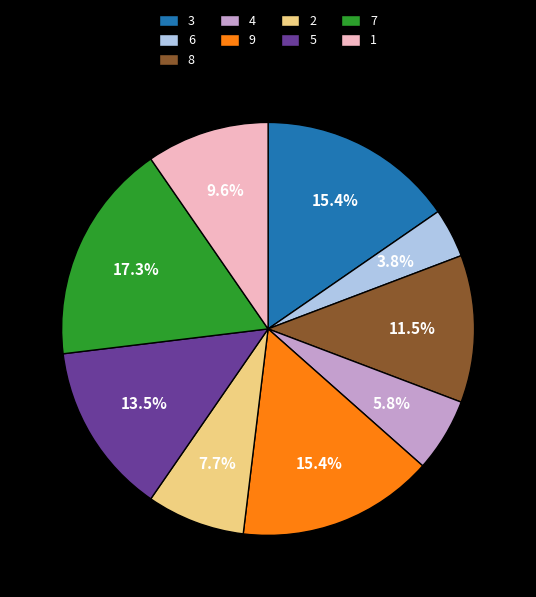

Is there any slice that represents more than half of the pie?

No